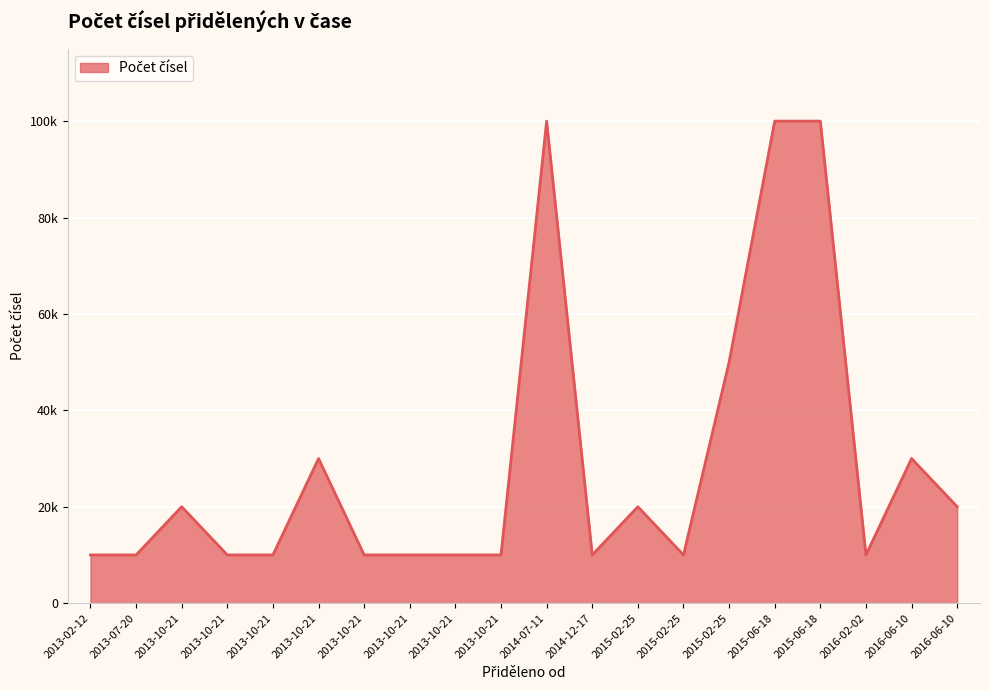

Approximately how many times larger is the value at 2013-10-21 compared to 2016-06-10?

0.5